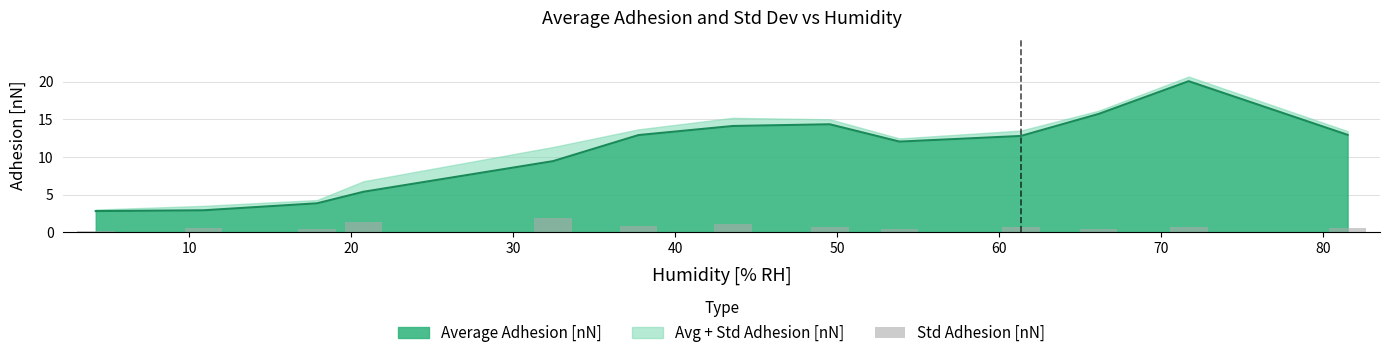

The value at 10 is 0.6. True or false?

False